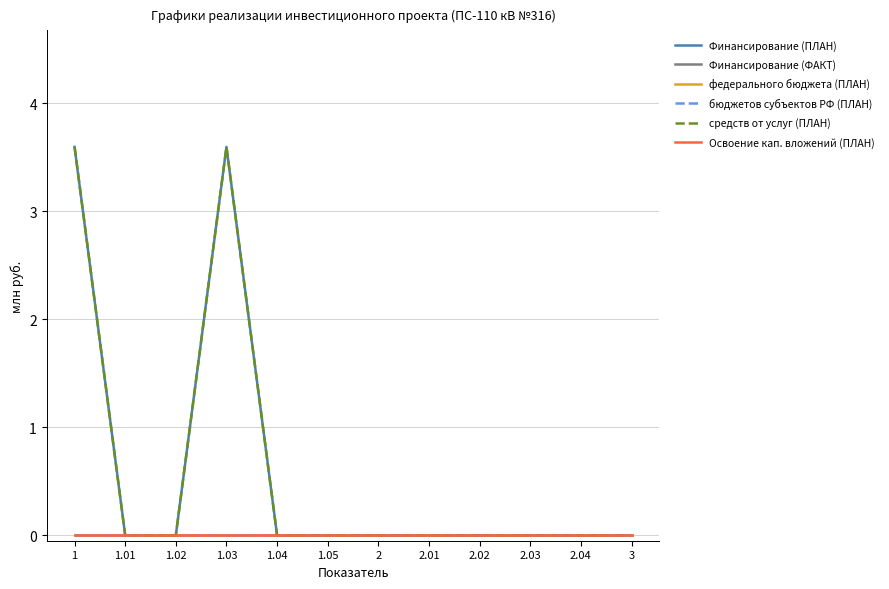

How many lines are shown in the chart?

6